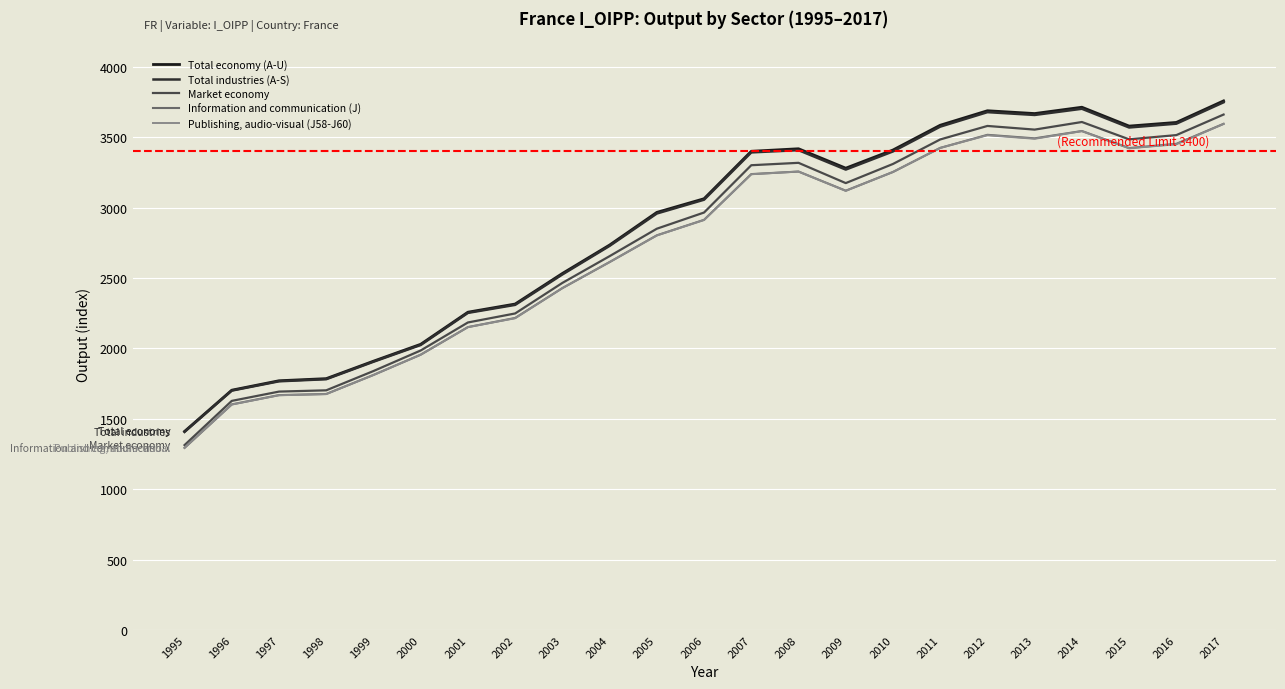

What is the total value across all series at 1997?

8564